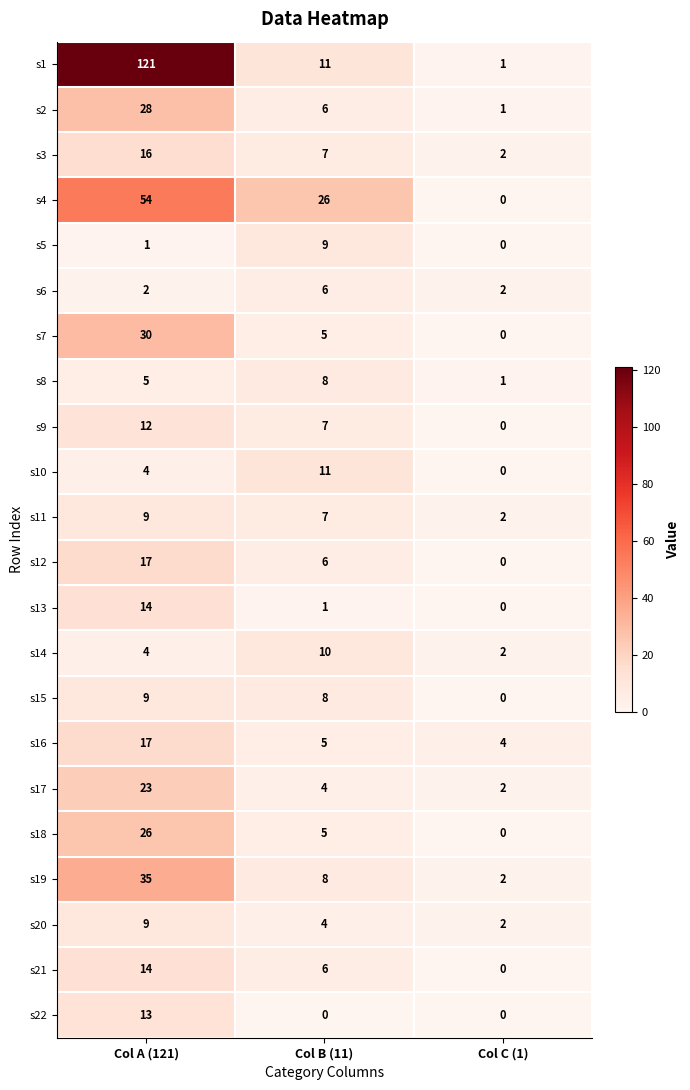

What is the spread (max minus min) of values at Col C (1)?

4